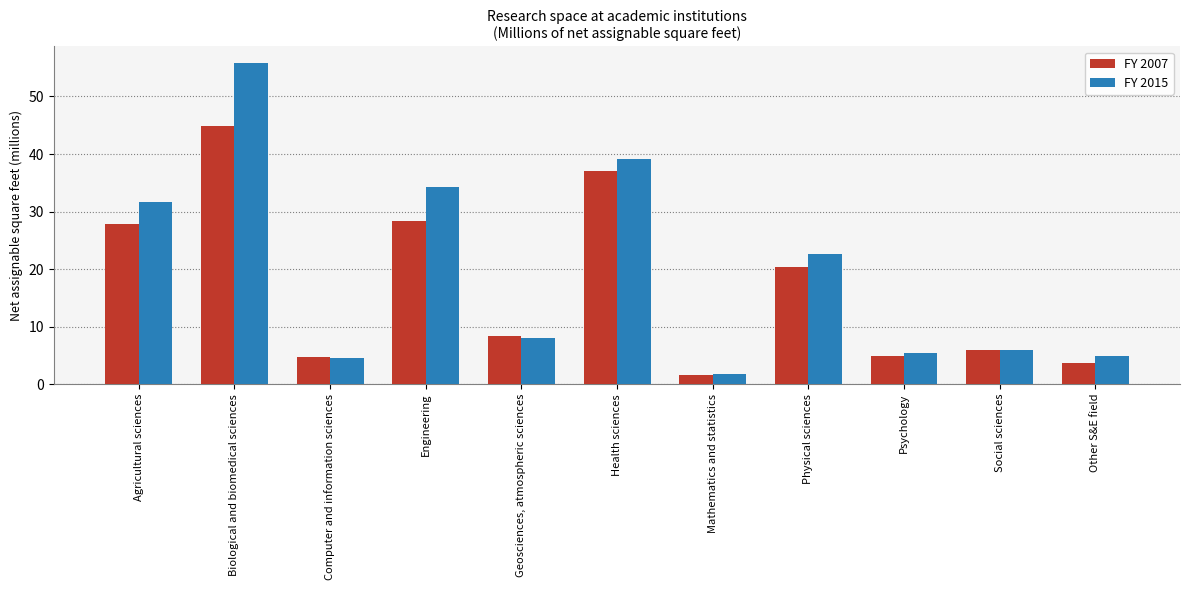

Rank the series by their maximum value, from lowest to highest.

FY 2007, FY 2015